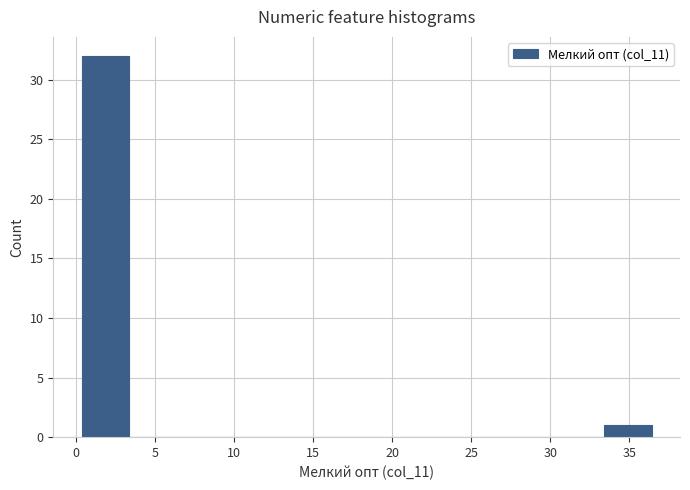

Reading left to right, list every bar in this chart as the range it spans on the x-axis followed by its height. Neither the bar edges nor the heights are printed on the chart, so give them approximately, as read against the axes.

0.5 to 3.5: 32
3.5 to 6.5: 0
6.5 to 9.5: 0
9.5 to 12.5: 0
12.5 to 15.5: 0
15.5 to 18.5: 0
18.5 to 21.5: 0
21.5 to 24.5: 0
24.5 to 27.5: 0
27.5 to 30.5: 0
30.5 to 33.5: 0
33.5 to 36.5: 1